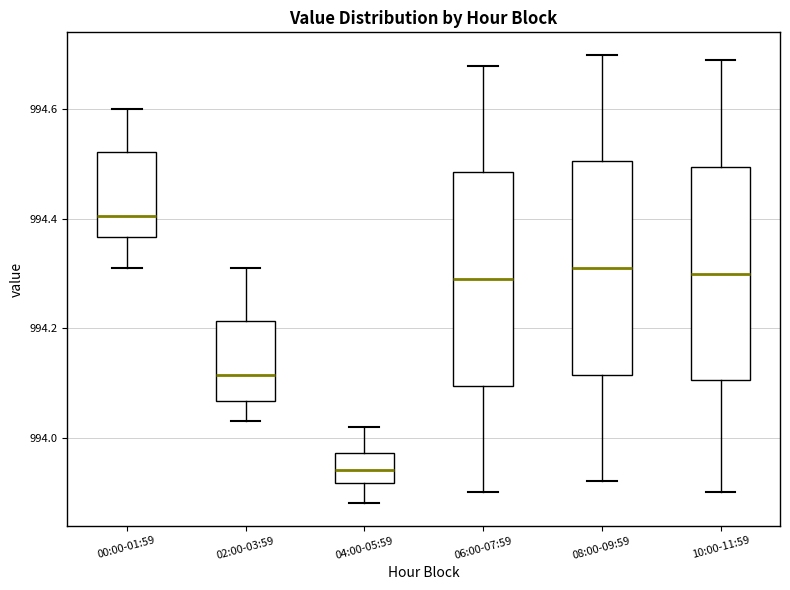

Reading left to right, transcribe this box plot: for each box, give where its median line is, the range the box spans, and where its two whiskers end, as read against the y-axis. The values are not printed on the chart, so give them approximately, as read against the axis.

00:00-01:59: median 994.40, box 994.36 to 994.52, whiskers 994.32 to 994.60
02:00-03:59: median 994.12, box 994.06 to 994.22, whiskers 994.04 to 994.32
04:00-05:59: median 993.94, box 993.92 to 993.98, whiskers 993.88 to 994.02
06:00-07:59: median 994.30, box 994.10 to 994.48, whiskers 993.90 to 994.68
08:00-09:59: median 994.32, box 994.12 to 994.50, whiskers 993.92 to 994.70
10:00-11:59: median 994.30, box 994.10 to 994.50, whiskers 993.90 to 994.70